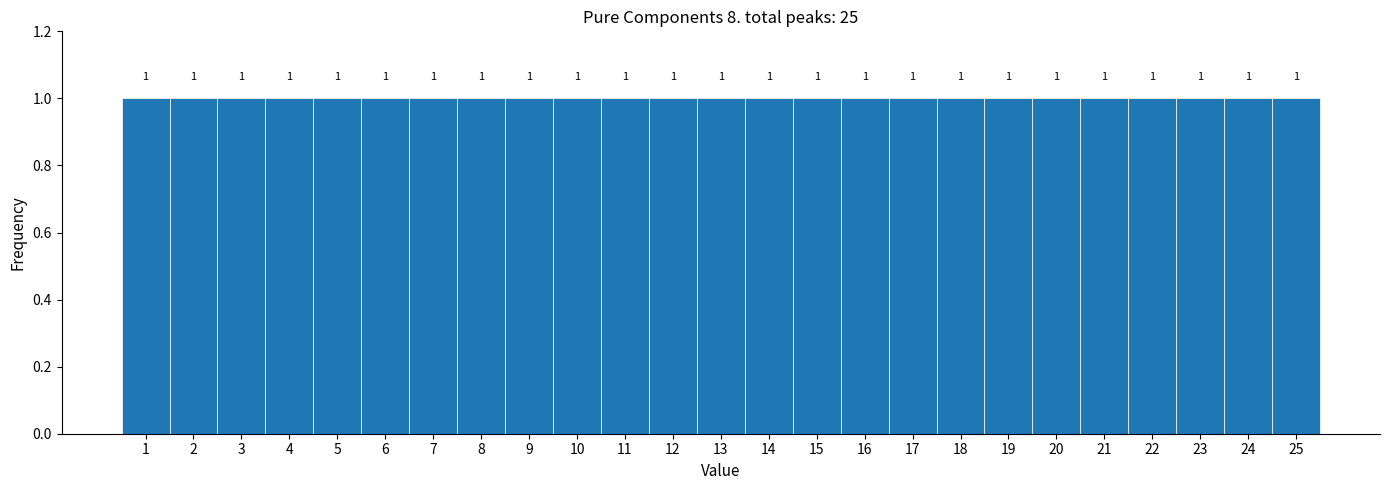

Reading left to right, transcribe this chart: for each bar, give the range it covers on the x-axis and its height.

0.5 to 1.5: 1
1.5 to 2.5: 1
2.5 to 3.5: 1
3.5 to 4.5: 1
4.5 to 5.5: 1
5.5 to 6.5: 1
6.5 to 7.5: 1
7.5 to 8.5: 1
8.5 to 9.5: 1
9.5 to 10.5: 1
10.5 to 11.5: 1
11.5 to 12.5: 1
12.5 to 13.5: 1
13.5 to 14.5: 1
14.5 to 15.5: 1
15.5 to 16.5: 1
16.5 to 17.5: 1
17.5 to 18.5: 1
18.5 to 19.5: 1
19.5 to 20.5: 1
20.5 to 21.5: 1
21.5 to 22.5: 1
22.5 to 23.5: 1
23.5 to 24.5: 1
24.5 to 25.5: 1